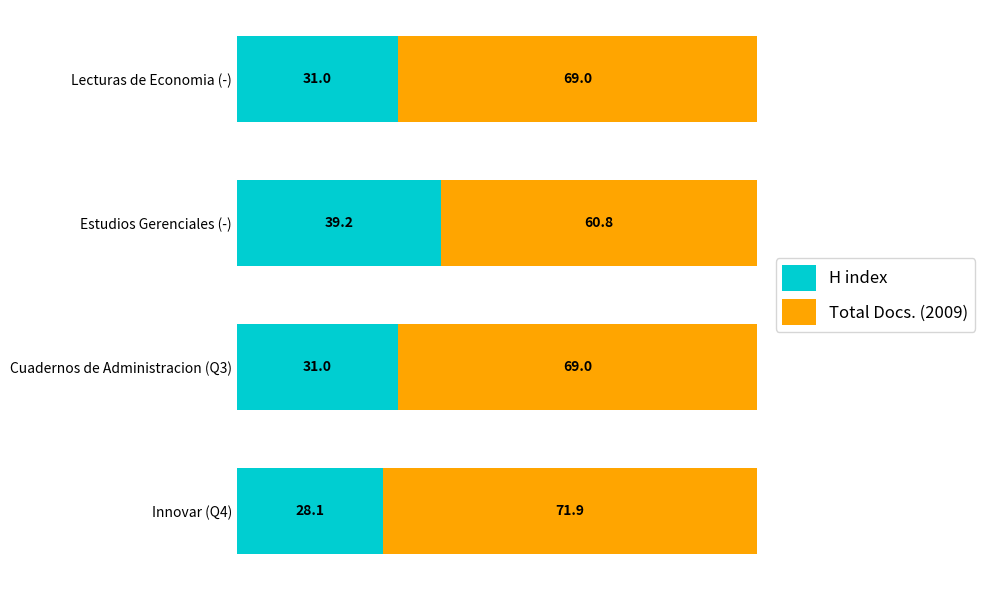

What is the approximate value of H index at Estudios Gerenciales (-)?

39.2